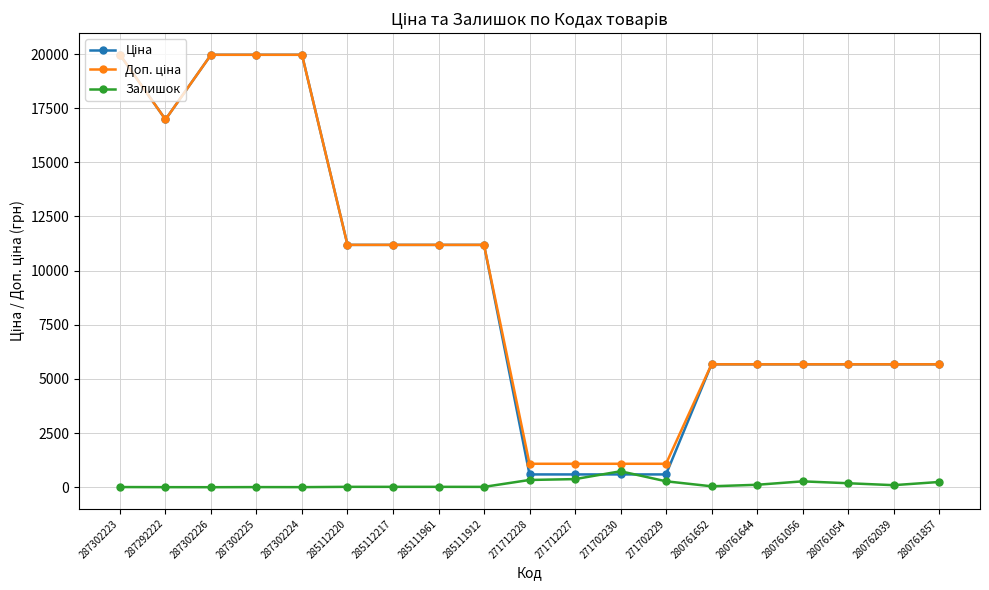

What is the maximum value shown in the chart?

19964.2